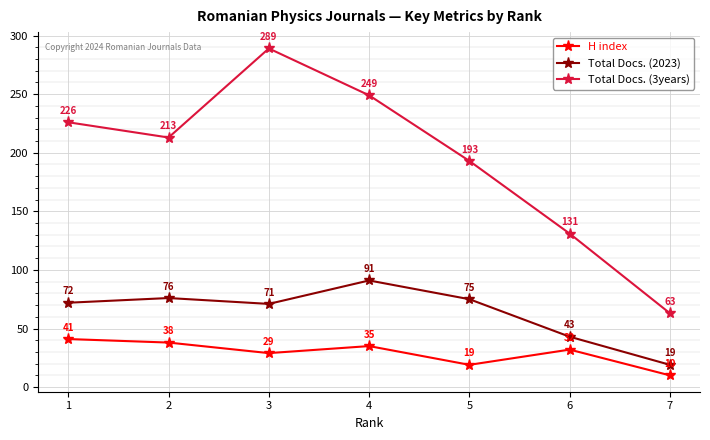

Which category has the highest value across all series?

3